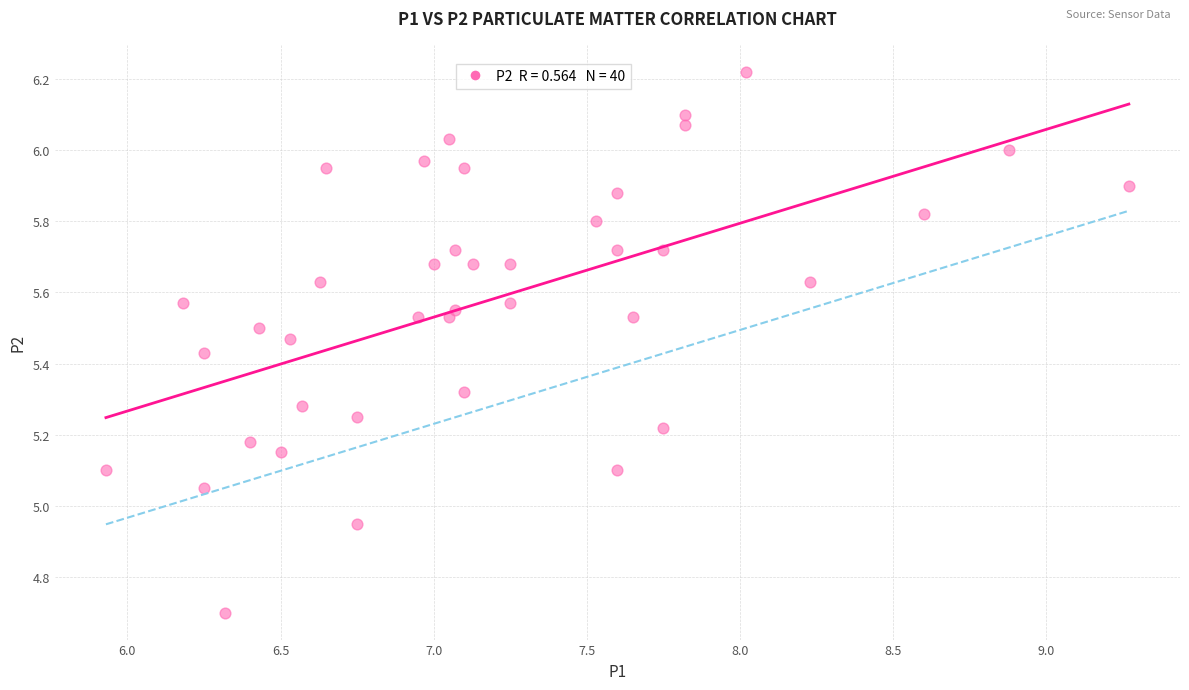

What is the range of X values (max minus min)?

3.3